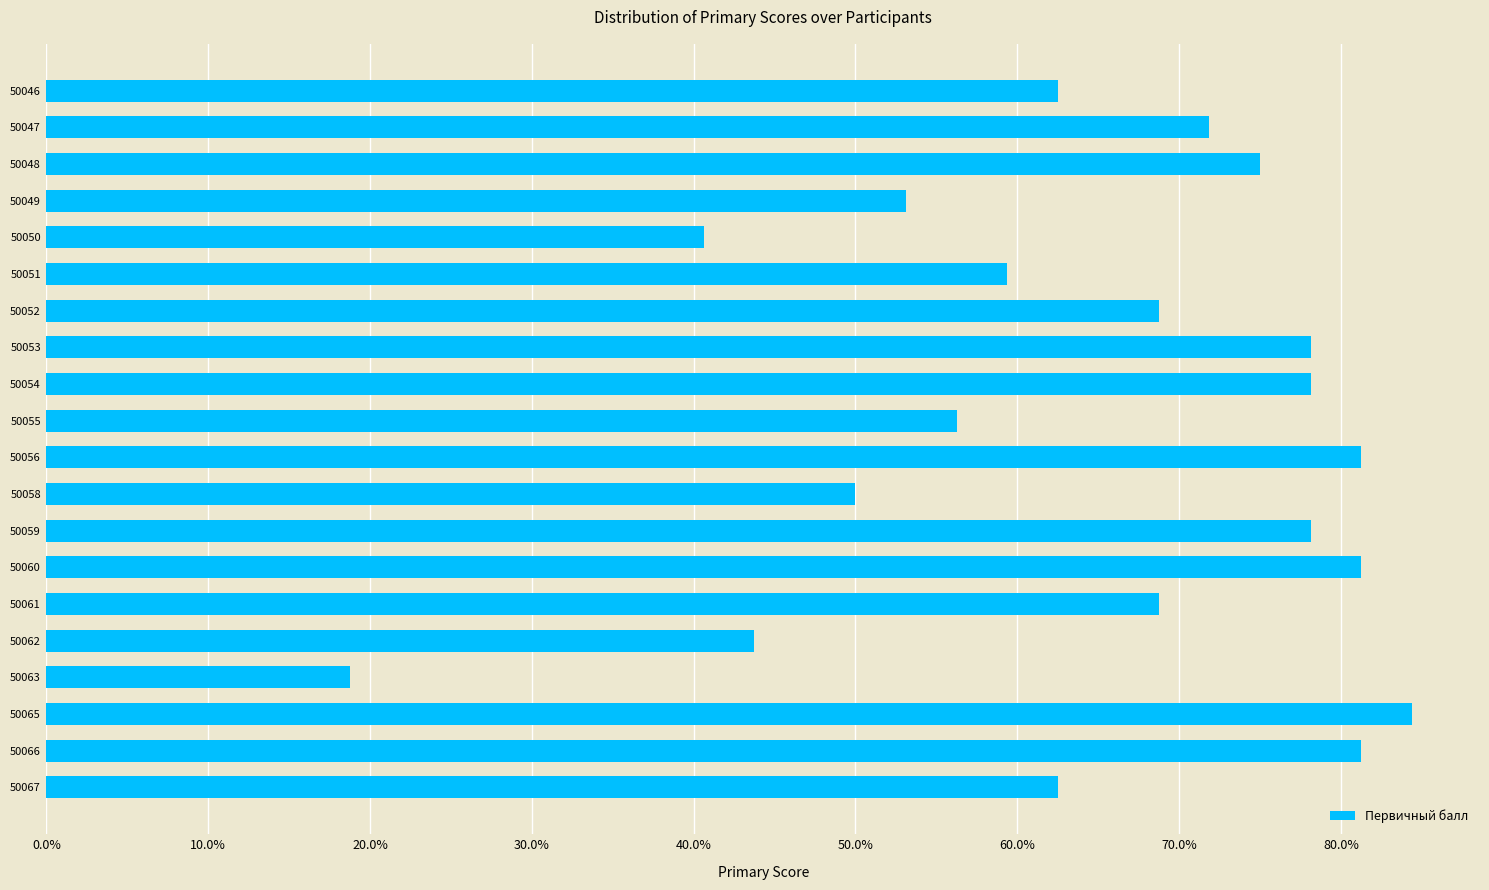

Are the bars horizontal?

Yes